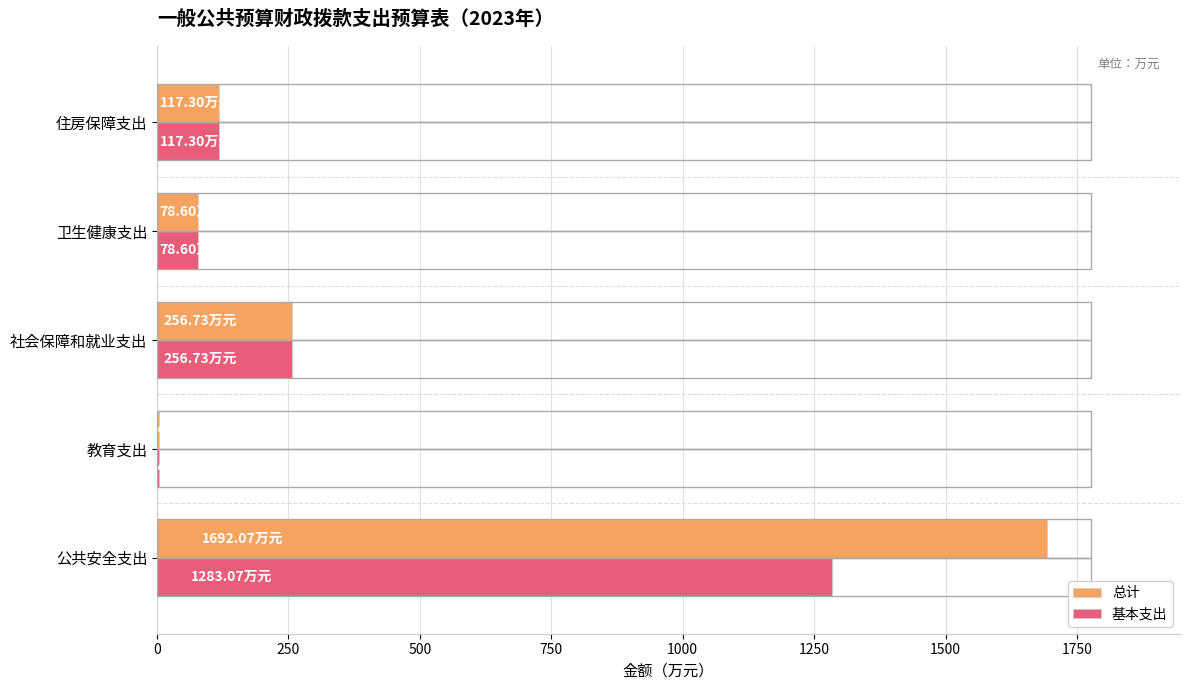

Which series has the largest total across all categories?

总计